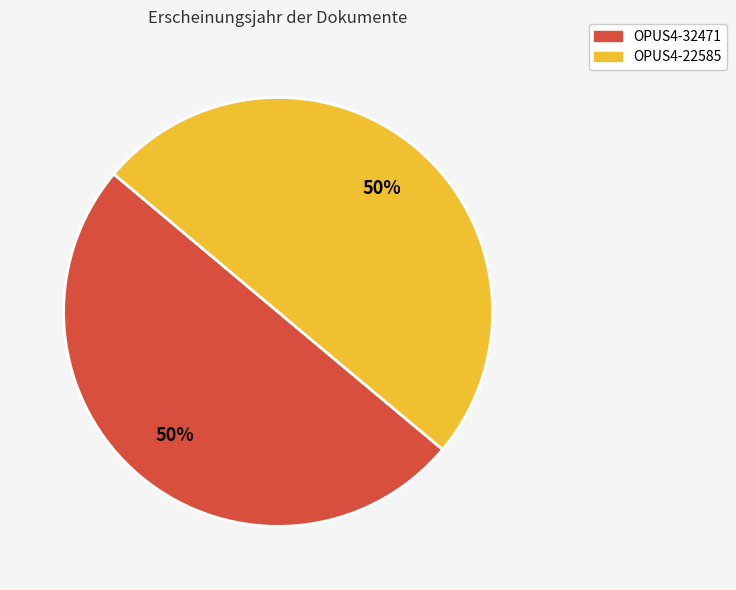

What percentage is the OPUS4-22585 slice, to the nearest percent?

50%